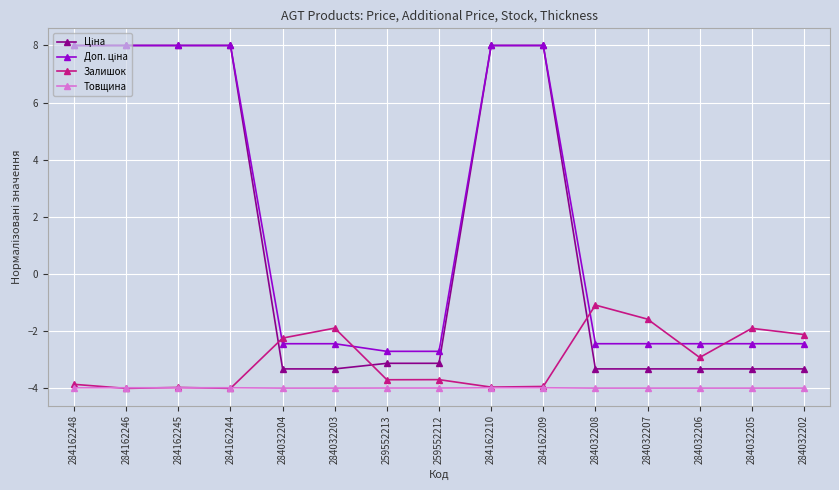

What is the difference between the highest and lowest values at 284162245?

12.0